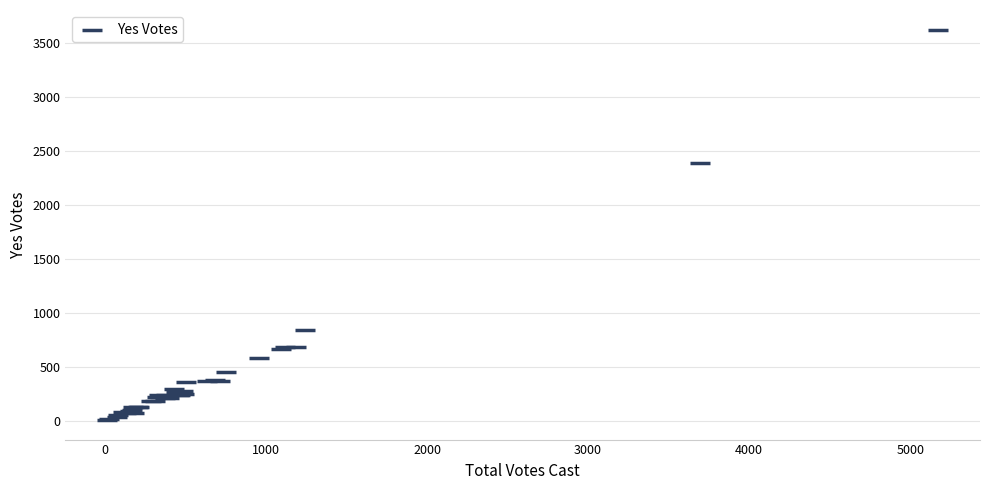

What Y value in the scatter plot is closest to 1813?

2383